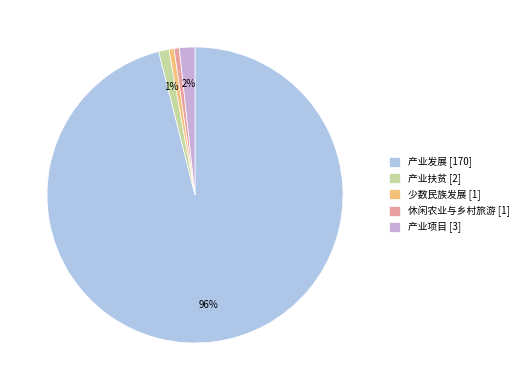

To the nearest percent, what portion does 产业项目 represent?

2%